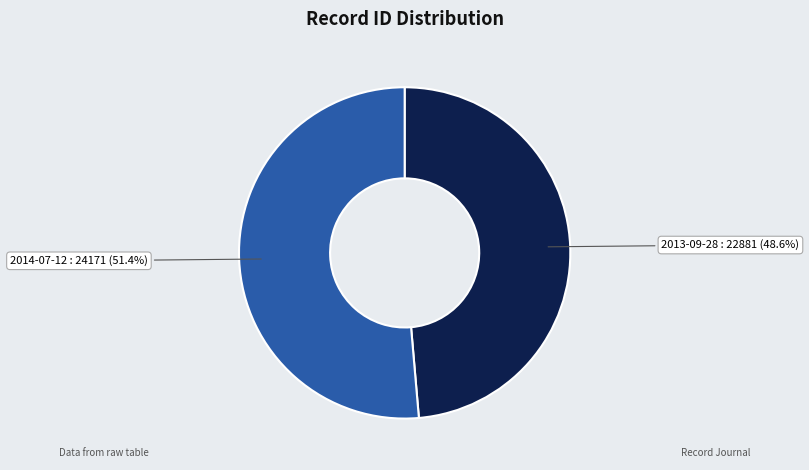

Is there a majority slice in this chart?

Yes